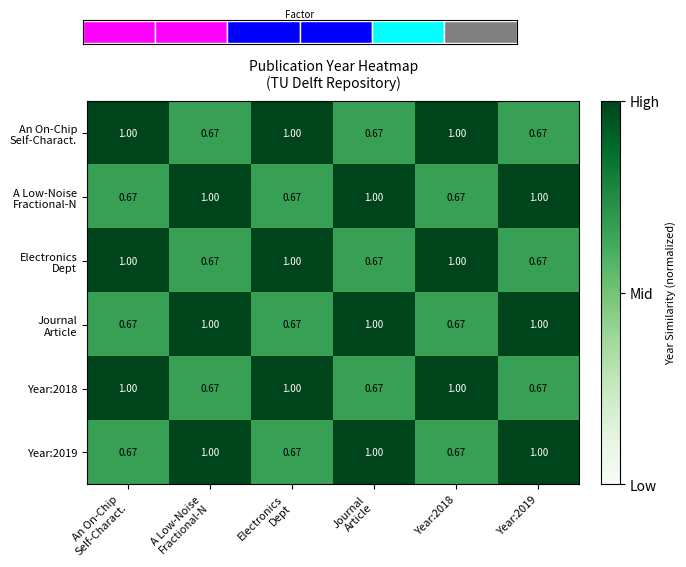

At how many categories does at least one series exceed 0?

6